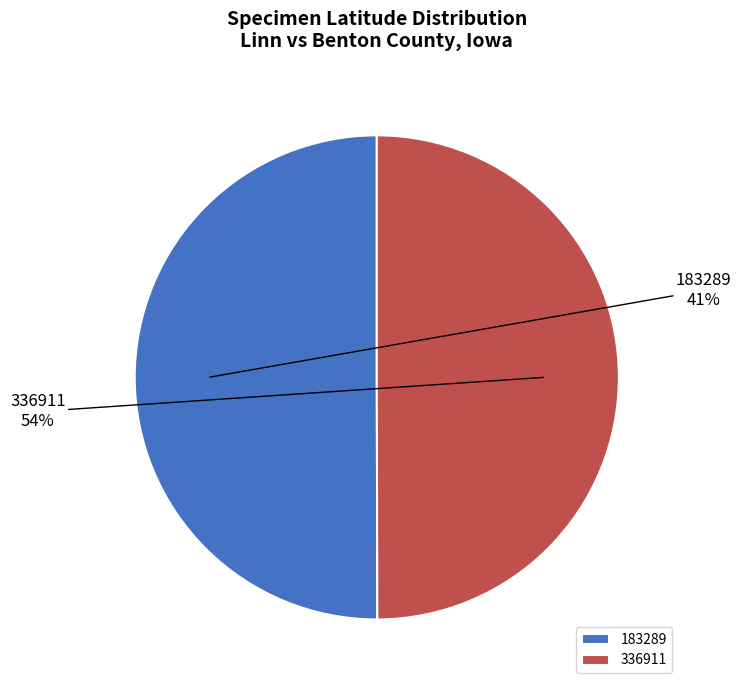

Which category accounts for the majority?

183289